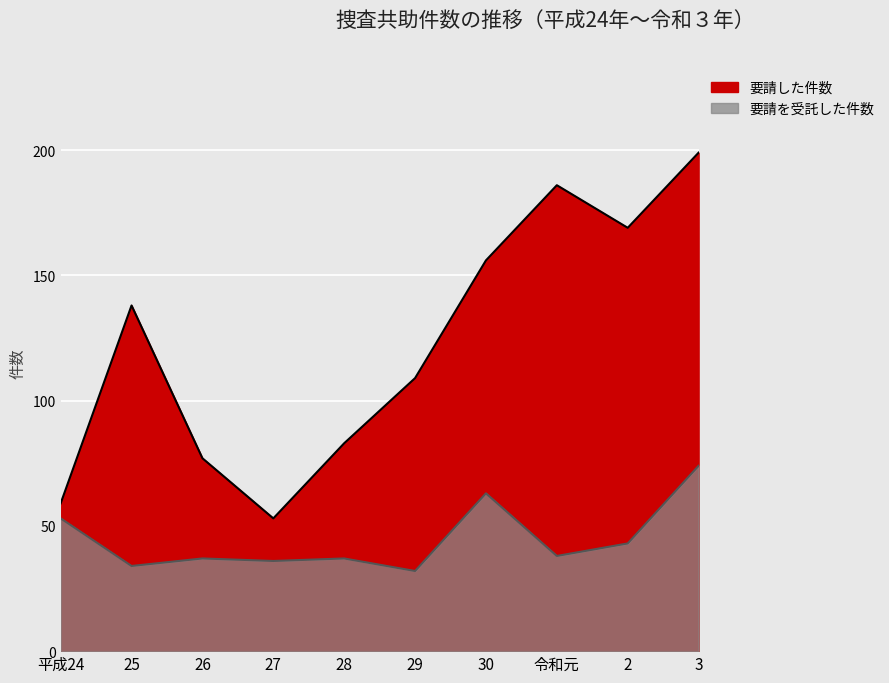

Reading right to left, what are all the values shown in this chart?

要請を受託した件数: 74	43	38	63	32	37	36	37	34	53
要請した件数: 199	169	186	156	109	83	53	77	138	59